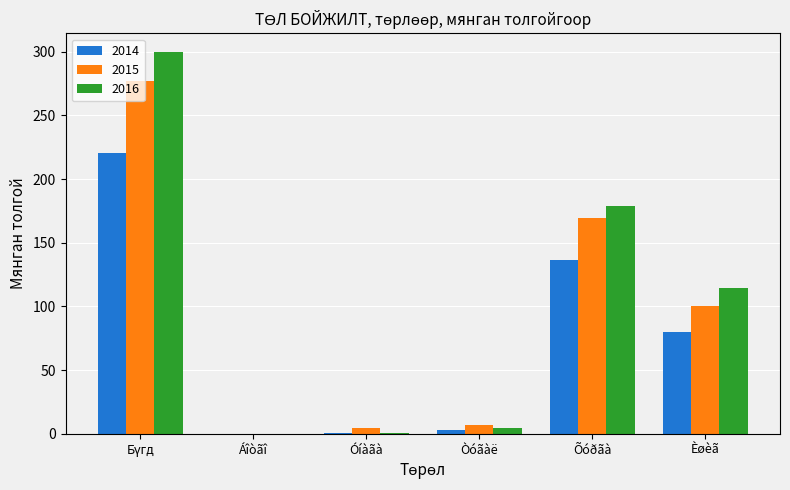

The 2014 series shows 41.4 at Èøèã. True or false?

False